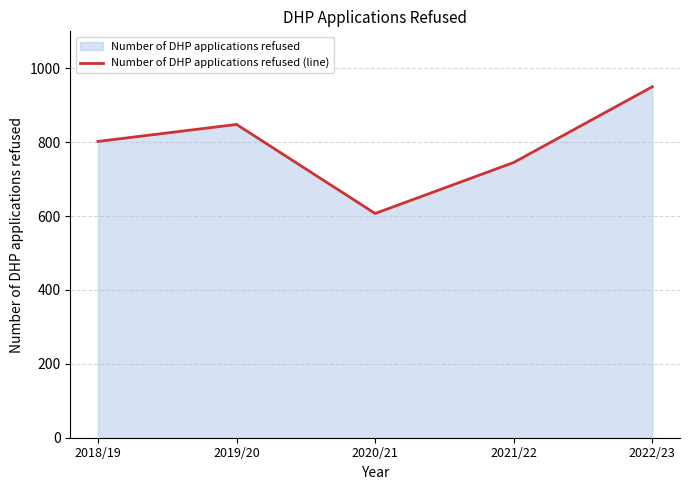

How many values exceed 802?

2